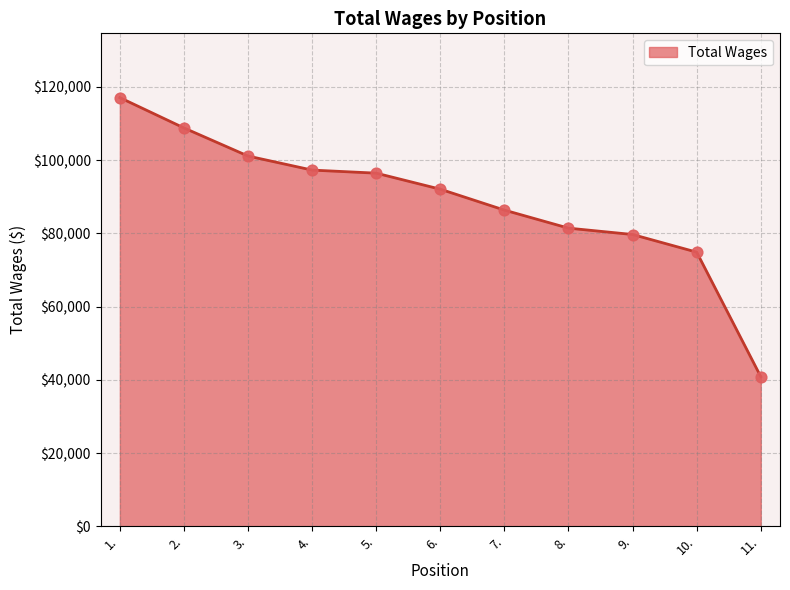

Between 10. and 9., which is larger?

9.